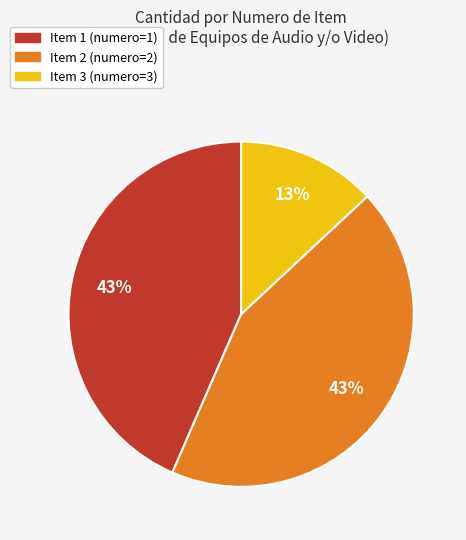

Is there any slice that represents more than half of the pie?

No